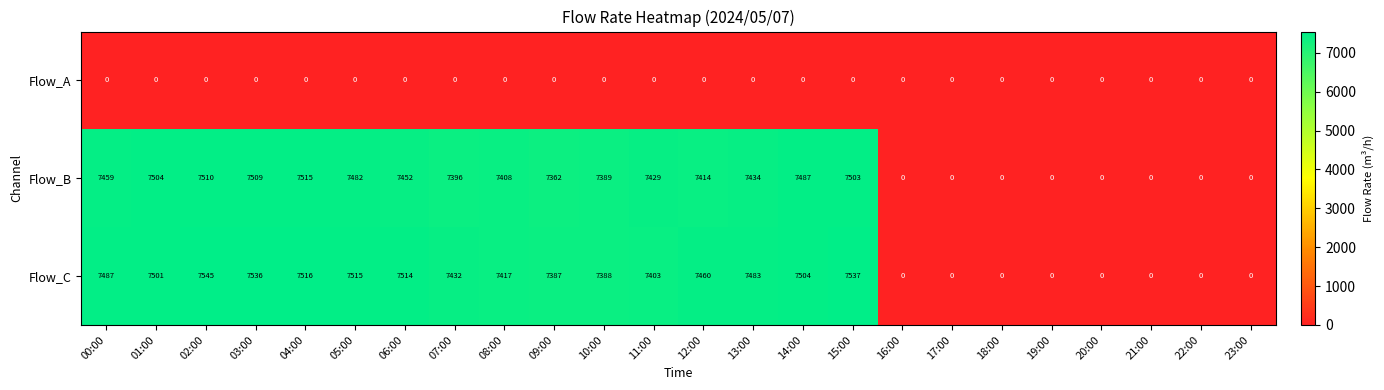

Rank the series at 09:00 from highest to lowest value.

Flow_C, Flow_B, Flow_A